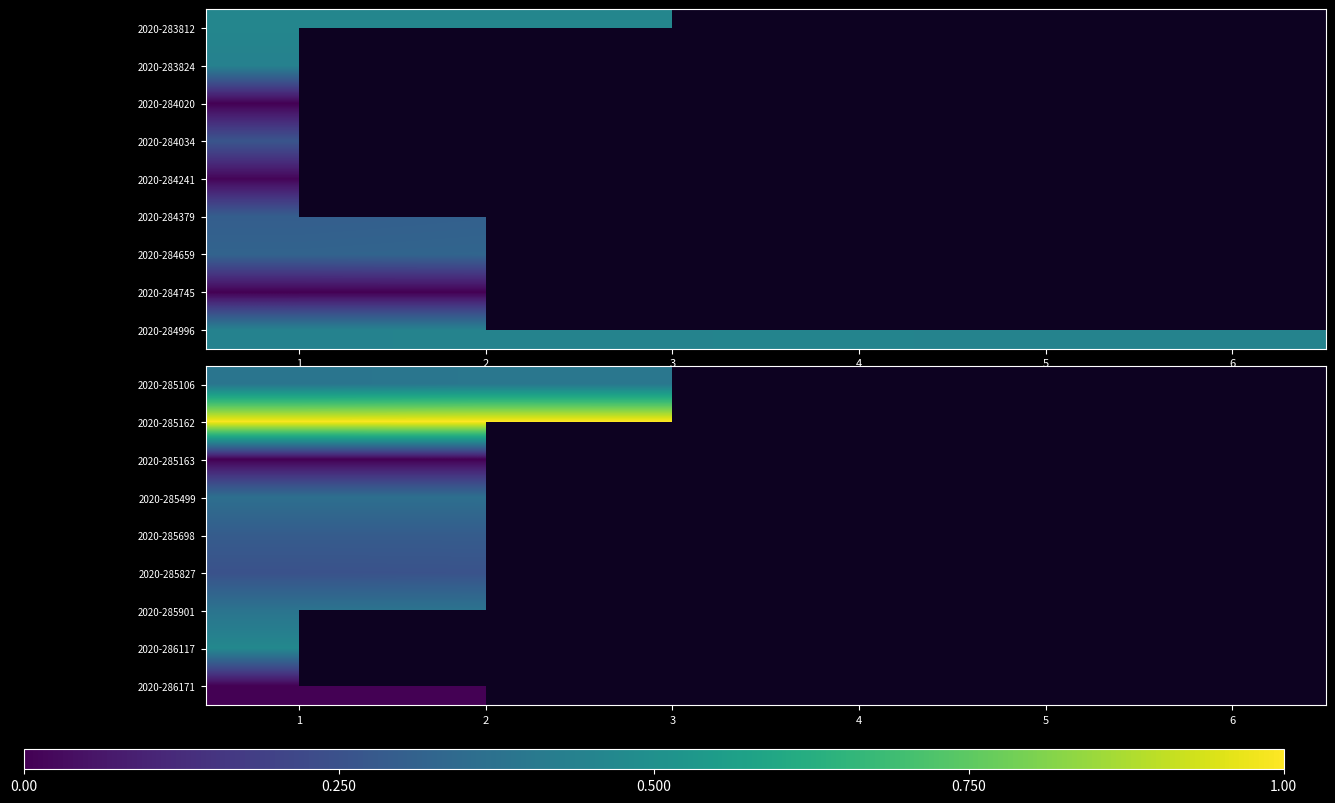

Rank the series at 1 from lowest to highest value.

2020-285163, 2020-286171, 2020-285827, 2020-285698, 2020-285499, 2020-285901, 2020-285106, 2020-286117, 2020-285162